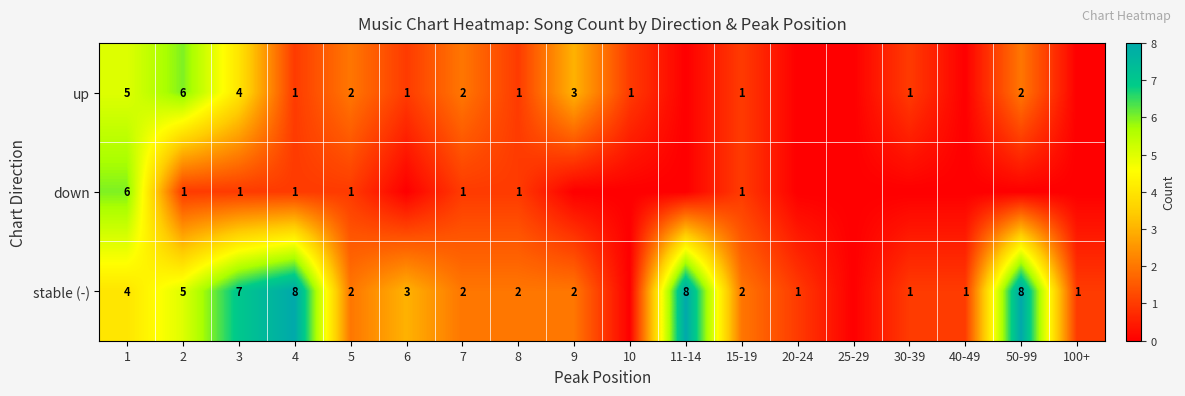

What is the total value across all series at 8?

4